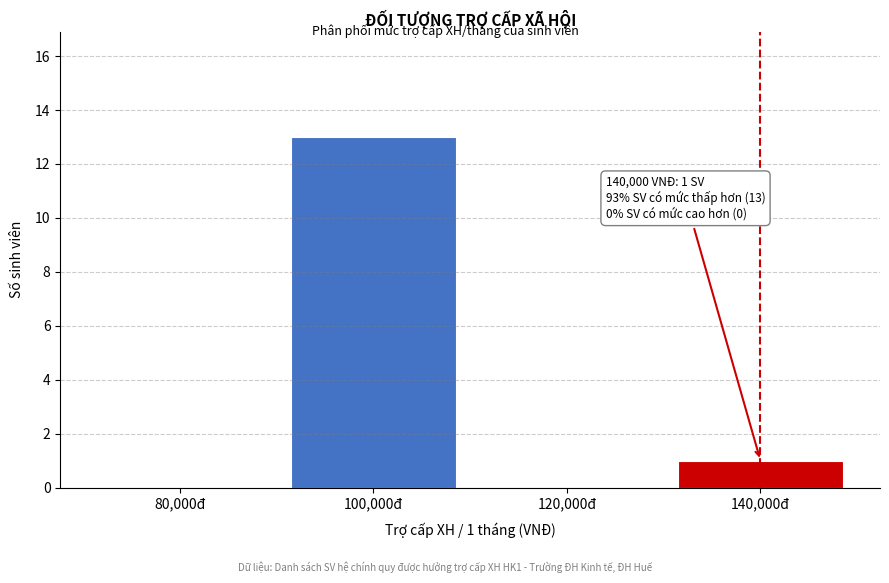

Reading left to right, extract all data points from this chart.

80,000đ=0	100,000đ=13	120,000đ=0	140,000đ=1